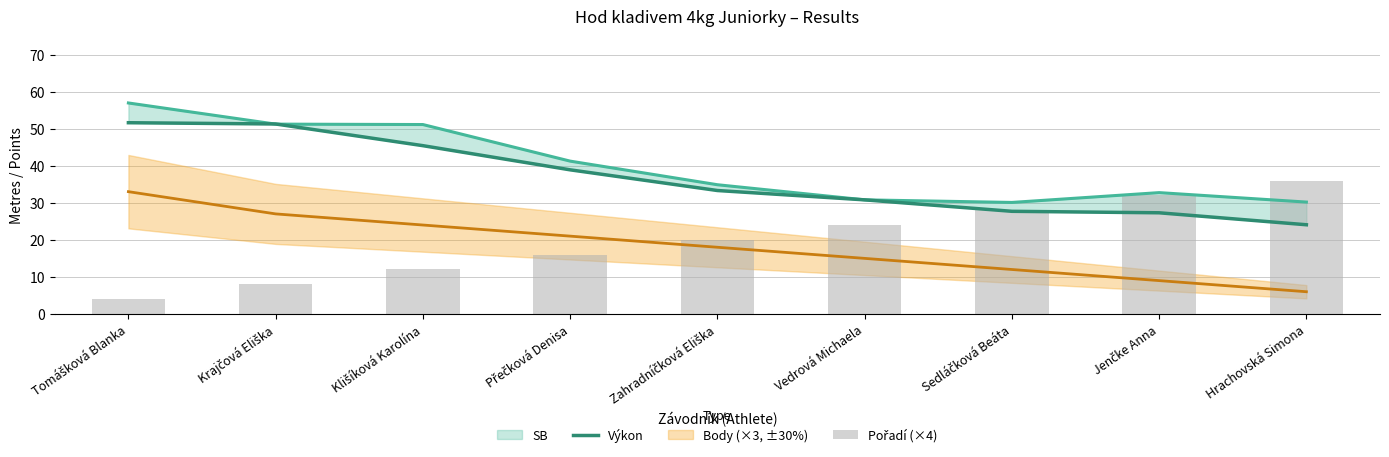

At which label does Výkon reach its peak?

Tomášková Blanka